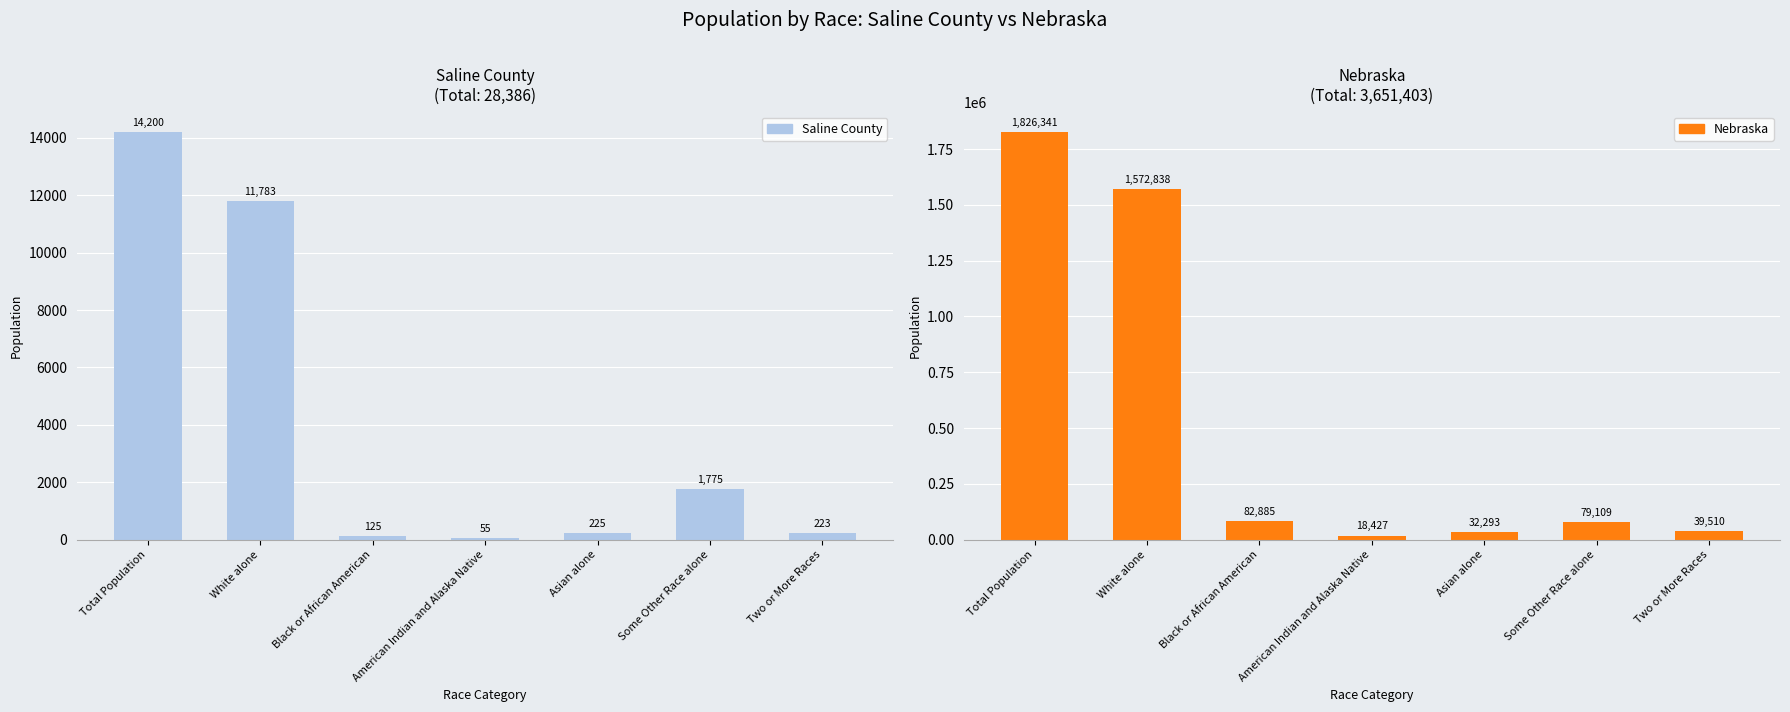

How many bars are there in total?

14